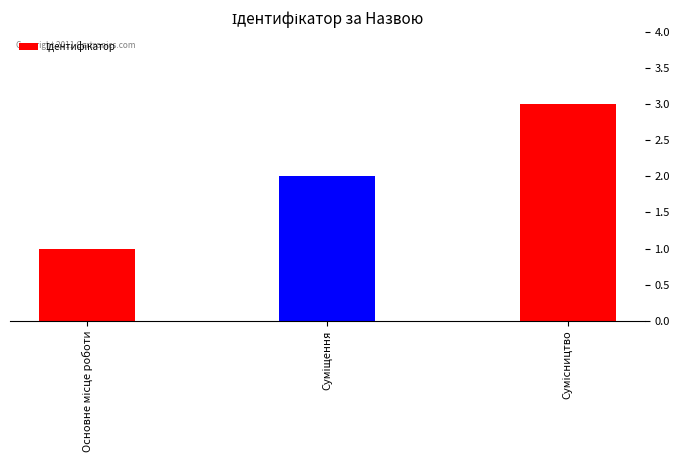

What is the sum of all values?

6